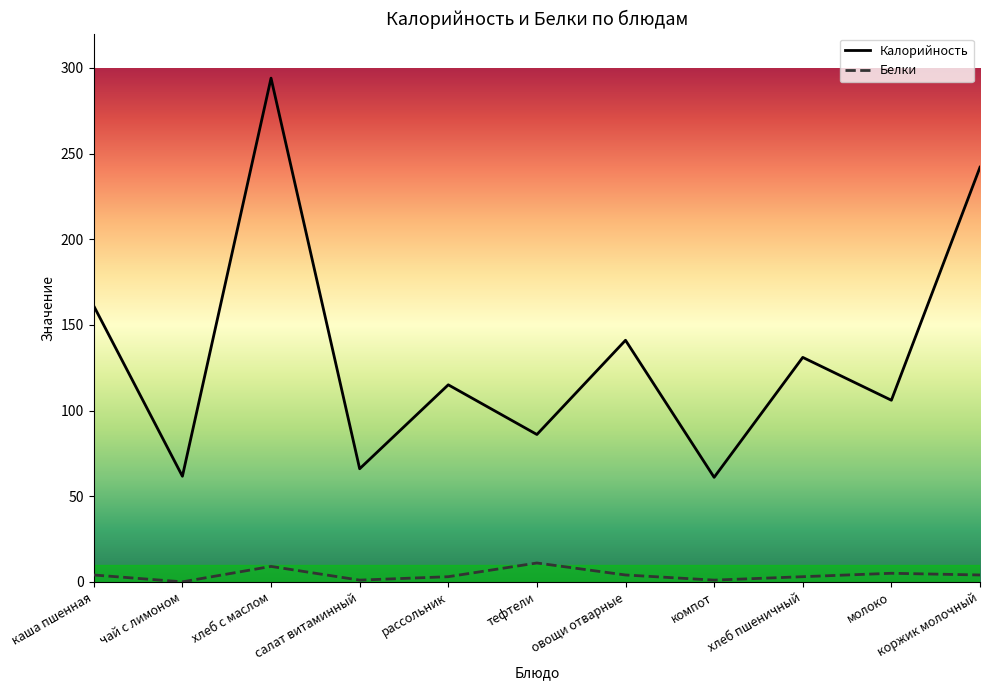

Rank the series by their average value, from highest to lowest.

Калорийность, Белки